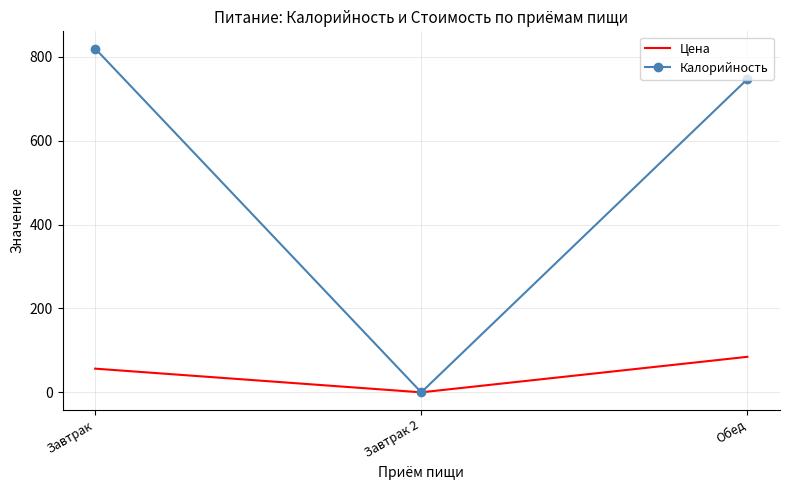

What is the sum of all Калорийность values?

1567.0